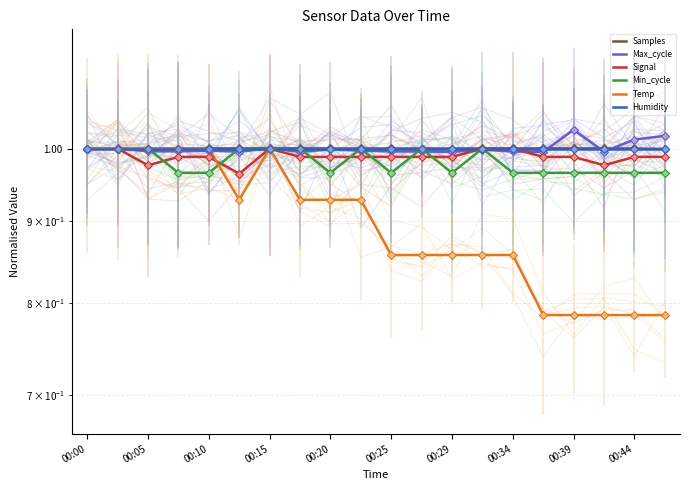

Reading right to left, list all the values displayed in this chart.

Samples: 1.0	1.0	1.0	1.0	1.0	1.0	1.0	1.0	1.0	1.0	1.0	1.0	1.0	1.0	1.0	1.0	1.0	1.0	1.0	1.0
Max_cycle: 1.0	1.0	1.0	1.0	1.0	1.0	1.0	1.0	1.0	1.0	1.0	1.0	1.0	1.0	1.0	1.0	1.0	1.0	1.0	1.0
Signal: 1.0	1.0	1.0	1.0	1.0	1.0	1.0	1.0	1.0	1.0	1.0	1.0	1.0	1.0	1.0	1.0	1.0	1.0	1.0	1.0
Min_cycle: 1.0	1.0	1.0	1.0	1.0	1.0	1.0	1.0	1.0	1.0	1.0	1.0	1.0	1.0	1.0	1.0	1.0	1.0	1.0	1.0
Temp: 0.8	0.8	0.8	0.8	0.8	0.9	0.9	0.9	0.9	0.9	0.9	0.9	0.9	1.0	0.9	1.0	1.0	1.0	1.0	1.0
Humidity: 1.0	1.0	1.0	1.0	1.0	1.0	1.0	1.0	1.0	1.0	1.0	1.0	1.0	1.0	1.0	1.0	1.0	1.0	1.0	1.0